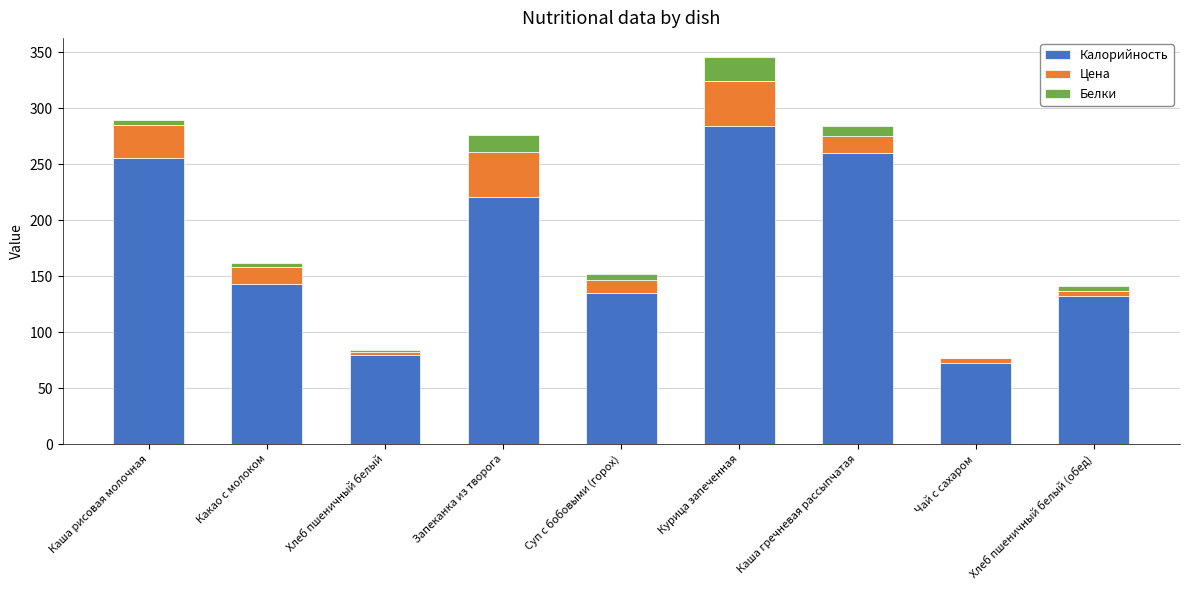

Reading left to right, transcribe the values for Калорийность.

Каша рисовая молочная=255.0	Какао с молоком=143.0	Хлеб пшеничный белый=79.5	Запеканка из творога=221.0	Суп с бобовыми (горох)=134.8	Курица запеченная=284.4	Каша гречневая рассыпчатая=260.0	Чай с сахаром=72.0	Хлеб пшеничный белый (обед)=132.5